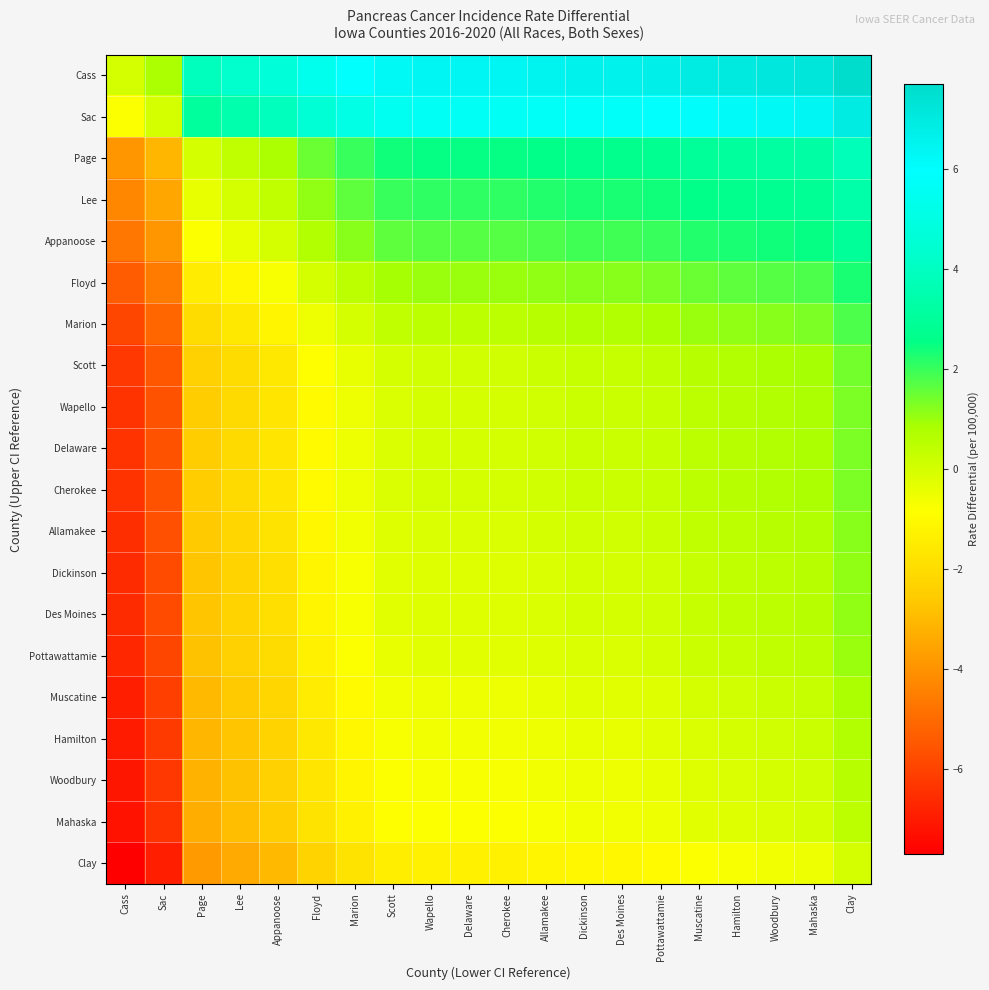

Reading right to left, extract all data points from this chart.

Cass: Clay=7.7	Mahaska=7.2	Woodbury=7.1	Hamilton=7.0	Muscatine=6.9	Pottawattamie=6.7	Des Moines=6.6	Dickinson=6.6	Allamakee=6.5	Cherokee=6.4	Delaware=6.4	Wapello=6.4	Scott=6.3	Marion=5.9	Floyd=5.4	Appanoose=4.7	Lee=4.3	Page=3.9	Sac=0.8	Cass=0.0
Sac: Clay=6.9	Mahaska=6.4	Woodbury=6.3	Hamilton=6.2	Muscatine=6.1	Pottawattamie=5.9	Des Moines=5.8	Dickinson=5.8	Allamakee=5.7	Cherokee=5.6	Delaware=5.6	Wapello=5.6	Scott=5.5	Marion=5.1	Floyd=4.6	Appanoose=3.9	Lee=3.5	Page=3.1	Sac=0.0	Cass=-0.8
Page: Clay=3.8	Mahaska=3.3	Woodbury=3.2	Hamilton=3.1	Muscatine=3.0	Pottawattamie=2.8	Des Moines=2.7	Dickinson=2.7	Allamakee=2.6	Cherokee=2.5	Delaware=2.5	Wapello=2.5	Scott=2.4	Marion=2.0	Floyd=1.5	Appanoose=0.8	Lee=0.4	Page=0.0	Sac=-3.1	Cass=-3.9
Lee: Clay=3.4	Mahaska=2.9	Woodbury=2.8	Hamilton=2.7	Muscatine=2.6	Pottawattamie=2.4	Des Moines=2.3	Dickinson=2.3	Allamakee=2.2	Cherokee=2.1	Delaware=2.1	Wapello=2.1	Scott=2.0	Marion=1.6	Floyd=1.1	Appanoose=0.4	Lee=0.0	Page=-0.4	Sac=-3.5	Cass=-4.3
Appanoose: Clay=3.0	Mahaska=2.5	Woodbury=2.4	Hamilton=2.3	Muscatine=2.2	Pottawattamie=2.0	Des Moines=1.9	Dickinson=1.9	Allamakee=1.8	Cherokee=1.7	Delaware=1.7	Wapello=1.7	Scott=1.6	Marion=1.2	Floyd=0.7	Appanoose=0.0	Lee=-0.4	Page=-0.8	Sac=-3.9	Cass=-4.7
Floyd: Clay=2.3	Mahaska=1.8	Woodbury=1.7	Hamilton=1.6	Muscatine=1.5	Pottawattamie=1.3	Des Moines=1.2	Dickinson=1.2	Allamakee=1.1	Cherokee=1.0	Delaware=1.0	Wapello=1.0	Scott=0.9	Marion=0.5	Floyd=0.0	Appanoose=-0.7	Lee=-1.1	Page=-1.5	Sac=-4.6	Cass=-5.4
Marion: Clay=1.8	Mahaska=1.3	Woodbury=1.2	Hamilton=1.1	Muscatine=1.0	Pottawattamie=0.8	Des Moines=0.7	Dickinson=0.7	Allamakee=0.6	Cherokee=0.5	Delaware=0.5	Wapello=0.5	Scott=0.4	Marion=0.0	Floyd=-0.5	Appanoose=-1.2	Lee=-1.6	Page=-2.0	Sac=-5.1	Cass=-5.9
Scott: Clay=1.4	Mahaska=0.9	Woodbury=0.8	Hamilton=0.7	Muscatine=0.6	Pottawattamie=0.4	Des Moines=0.3	Dickinson=0.3	Allamakee=0.2	Cherokee=0.1	Delaware=0.1	Wapello=0.1	Scott=0.0	Marion=-0.4	Floyd=-0.9	Appanoose=-1.6	Lee=-2.0	Page=-2.4	Sac=-5.5	Cass=-6.3
Wapello: Clay=1.3	Mahaska=0.8	Woodbury=0.7	Hamilton=0.6	Muscatine=0.5	Pottawattamie=0.3	Des Moines=0.2	Dickinson=0.2	Allamakee=0.1	Cherokee=0.0	Delaware=0.0	Wapello=0.0	Scott=-0.1	Marion=-0.5	Floyd=-1.0	Appanoose=-1.7	Lee=-2.1	Page=-2.5	Sac=-5.6	Cass=-6.4
Delaware: Clay=1.3	Mahaska=0.8	Woodbury=0.7	Hamilton=0.6	Muscatine=0.5	Pottawattamie=0.3	Des Moines=0.2	Dickinson=0.2	Allamakee=0.1	Cherokee=0.0	Delaware=0.0	Wapello=0.0	Scott=-0.1	Marion=-0.5	Floyd=-1.0	Appanoose=-1.7	Lee=-2.1	Page=-2.5	Sac=-5.6	Cass=-6.4
Cherokee: Clay=1.3	Mahaska=0.8	Woodbury=0.7	Hamilton=0.6	Muscatine=0.5	Pottawattamie=0.3	Des Moines=0.2	Dickinson=0.2	Allamakee=0.1	Cherokee=0.0	Delaware=0.0	Wapello=0.0	Scott=-0.1	Marion=-0.5	Floyd=-1.0	Appanoose=-1.7	Lee=-2.1	Page=-2.5	Sac=-5.6	Cass=-6.4
Allamakee: Clay=1.2	Mahaska=0.7	Woodbury=0.6	Hamilton=0.5	Muscatine=0.4	Pottawattamie=0.2	Des Moines=0.1	Dickinson=0.1	Allamakee=0.0	Cherokee=-0.1	Delaware=-0.1	Wapello=-0.1	Scott=-0.2	Marion=-0.6	Floyd=-1.1	Appanoose=-1.8	Lee=-2.2	Page=-2.6	Sac=-5.7	Cass=-6.5
Dickinson: Clay=1.1	Mahaska=0.6	Woodbury=0.5	Hamilton=0.4	Muscatine=0.3	Pottawattamie=0.1	Des Moines=0.0	Dickinson=0.0	Allamakee=-0.1	Cherokee=-0.2	Delaware=-0.2	Wapello=-0.2	Scott=-0.3	Marion=-0.7	Floyd=-1.2	Appanoose=-1.9	Lee=-2.3	Page=-2.7	Sac=-5.8	Cass=-6.6
Des Moines: Clay=1.1	Mahaska=0.6	Woodbury=0.5	Hamilton=0.4	Muscatine=0.3	Pottawattamie=0.1	Des Moines=0.0	Dickinson=0.0	Allamakee=-0.1	Cherokee=-0.2	Delaware=-0.2	Wapello=-0.2	Scott=-0.3	Marion=-0.7	Floyd=-1.2	Appanoose=-1.9	Lee=-2.3	Page=-2.7	Sac=-5.8	Cass=-6.6
Pottawattamie: Clay=1.0	Mahaska=0.5	Woodbury=0.4	Hamilton=0.3	Muscatine=0.2	Pottawattamie=0.0	Des Moines=-0.1	Dickinson=-0.1	Allamakee=-0.2	Cherokee=-0.3	Delaware=-0.3	Wapello=-0.3	Scott=-0.4	Marion=-0.8	Floyd=-1.3	Appanoose=-2.0	Lee=-2.4	Page=-2.8	Sac=-5.9	Cass=-6.7
Muscatine: Clay=0.8	Mahaska=0.3	Woodbury=0.2	Hamilton=0.1	Muscatine=0.0	Pottawattamie=-0.2	Des Moines=-0.3	Dickinson=-0.3	Allamakee=-0.4	Cherokee=-0.5	Delaware=-0.5	Wapello=-0.5	Scott=-0.6	Marion=-1.0	Floyd=-1.5	Appanoose=-2.2	Lee=-2.6	Page=-3.0	Sac=-6.1	Cass=-6.9
Hamilton: Clay=0.7	Mahaska=0.2	Woodbury=0.1	Hamilton=0.0	Muscatine=-0.1	Pottawattamie=-0.3	Des Moines=-0.4	Dickinson=-0.4	Allamakee=-0.5	Cherokee=-0.6	Delaware=-0.6	Wapello=-0.6	Scott=-0.7	Marion=-1.1	Floyd=-1.6	Appanoose=-2.3	Lee=-2.7	Page=-3.1	Sac=-6.2	Cass=-7.0
Woodbury: Clay=0.6	Mahaska=0.1	Woodbury=0.0	Hamilton=-0.1	Muscatine=-0.2	Pottawattamie=-0.4	Des Moines=-0.5	Dickinson=-0.5	Allamakee=-0.6	Cherokee=-0.7	Delaware=-0.7	Wapello=-0.7	Scott=-0.8	Marion=-1.2	Floyd=-1.7	Appanoose=-2.4	Lee=-2.8	Page=-3.2	Sac=-6.3	Cass=-7.1
Mahaska: Clay=0.5	Mahaska=0.0	Woodbury=-0.1	Hamilton=-0.2	Muscatine=-0.3	Pottawattamie=-0.5	Des Moines=-0.6	Dickinson=-0.6	Allamakee=-0.7	Cherokee=-0.8	Delaware=-0.8	Wapello=-0.8	Scott=-0.9	Marion=-1.3	Floyd=-1.8	Appanoose=-2.5	Lee=-2.9	Page=-3.3	Sac=-6.4	Cass=-7.2
Clay: Clay=0.0	Mahaska=-0.5	Woodbury=-0.6	Hamilton=-0.7	Muscatine=-0.8	Pottawattamie=-1.0	Des Moines=-1.1	Dickinson=-1.1	Allamakee=-1.2	Cherokee=-1.3	Delaware=-1.3	Wapello=-1.3	Scott=-1.4	Marion=-1.8	Floyd=-2.3	Appanoose=-3.0	Lee=-3.4	Page=-3.8	Sac=-6.9	Cass=-7.7